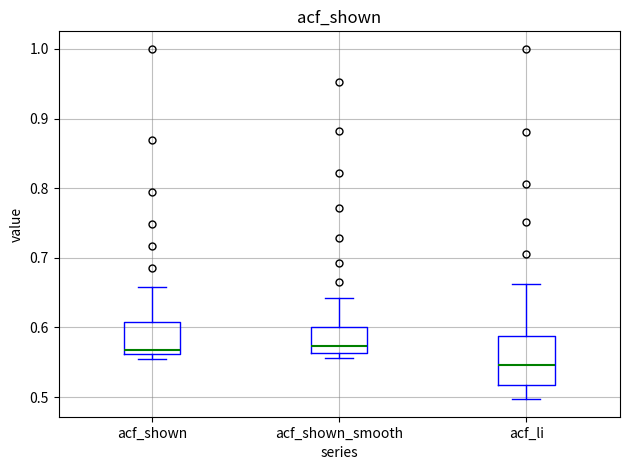

Reading left to right, read every box against the y-axis: the position of its median line, the range the box covers, and the ends of its whiskers. The values are not printed on the chart, so give them approximately, as read against the axis.

acf_shown: median 0.57, box 0.56 to 0.61, whiskers 0.56 (just below the box's lower edge) to 0.66
acf_shown_smooth: median 0.57, box 0.56 to 0.60, whiskers 0.56 (just below the box's lower edge) to 0.64
acf_li: median 0.55, box 0.52 to 0.59, whiskers 0.50 to 0.66